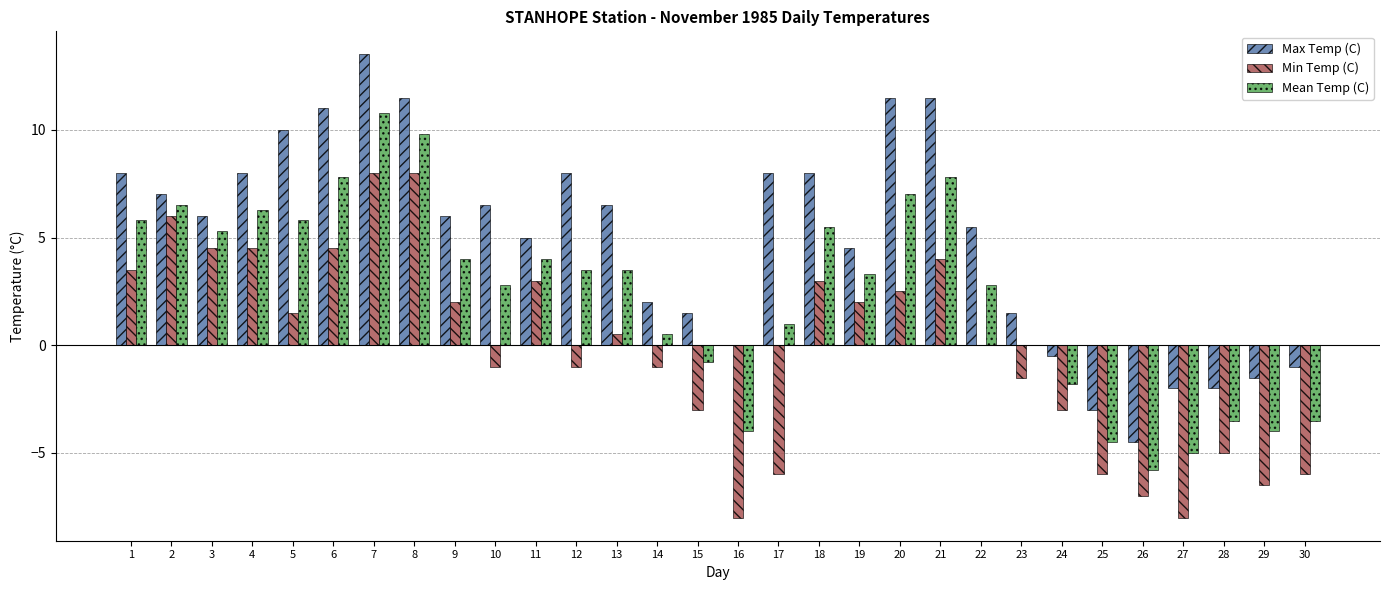

Which label corresponds to the largest value in the chart?

7